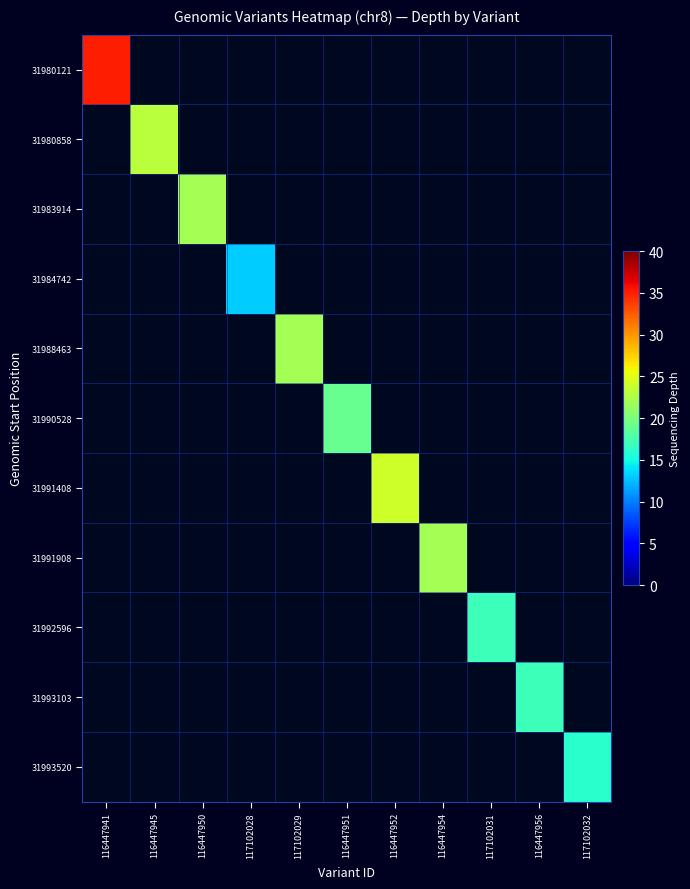

Rank the series by their maximum value, from highest to lowest.

31980121, 31991408, 31980858, 31983914, 31988463, 31991908, 31990528, 31992596, 31993103, 31993520, 31984742